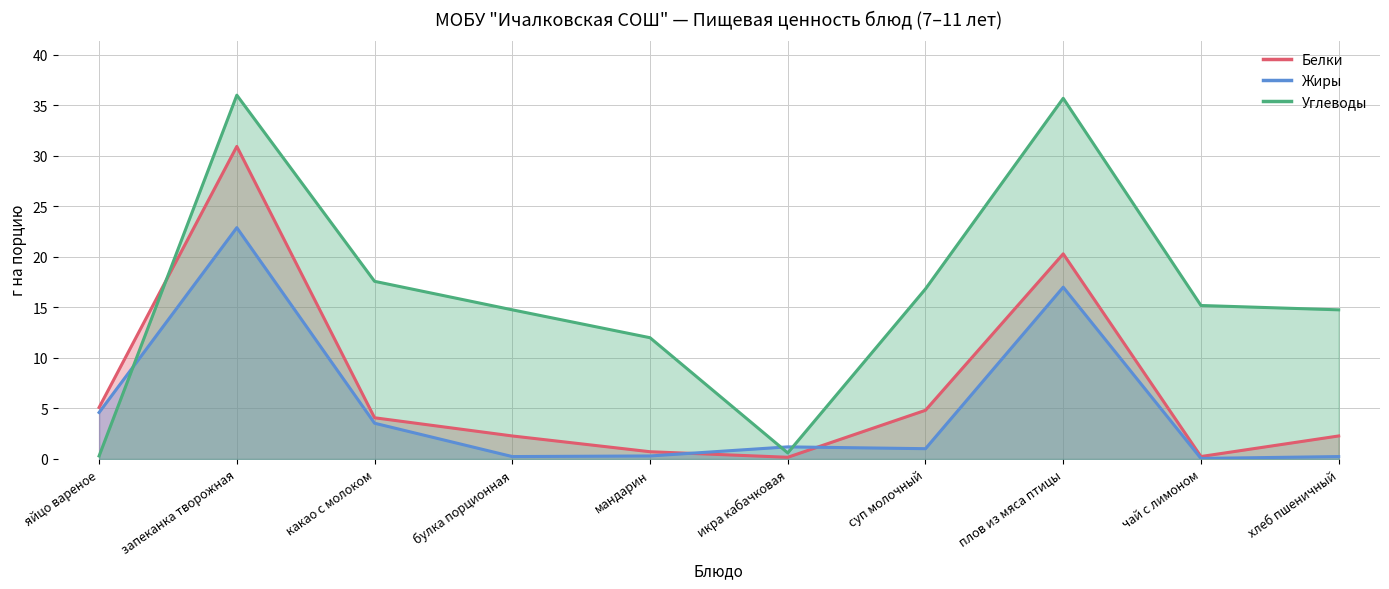

Reading left to right, list all the values displayed in this chart.

Белки: яйцо вареное=5.1	запеканка творожная=30.9	какао с молоком=4.1	булка порционная=2.3	мандарин=0.7	икра кабачковая=0.2	суп молочный=4.8	плов из мяса птицы=20.3	чай с лимоном=0.2	хлеб пшеничный=2.3
Жиры: яйцо вареное=4.6	запеканка творожная=22.9	какао с молоком=3.5	булка порционная=0.2	мандарин=0.3	икра кабачковая=1.2	суп молочный=1.0	плов из мяса птицы=17.0	чай с лимоном=0.1	хлеб пшеничный=0.2
Углеводы: яйцо вареное=0.3	запеканка творожная=36.0	какао с молоком=17.6	булка порционная=14.8	мандарин=12.0	икра кабачковая=0.6	суп молочный=16.8	плов из мяса птицы=35.7	чай с лимоном=15.2	хлеб пшеничный=14.8